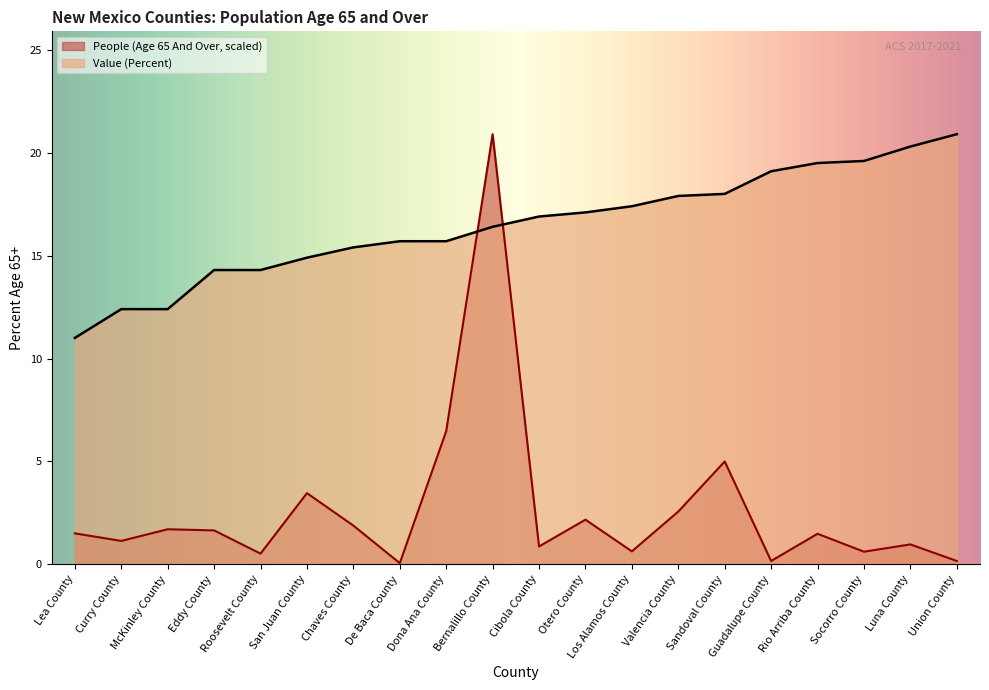

Reading right to left, list all the values displayed in this chart.

Value (Percent): Union County=20.9	Luna County=20.3	Socorro County=19.6	Rio Arriba County=19.5	Guadalupe County=19.1	Sandoval County=18.0	Valencia County=17.9	Los Alamos County=17.4	Otero County=17.1	Cibola County=16.9	Bernalillo County=16.4	Dona Ana County=15.7	De Baca County=15.7	Chaves County=15.4	San Juan County=14.9	Roosevelt County=14.3	Eddy County=14.3	McKinley County=12.4	Curry County=12.4	Lea County=11.0
People (Age 65 And Over): Union County=0.2	Luna County=1.0	Socorro County=0.6	Rio Arriba County=1.5	Guadalupe County=0.2	Sandoval County=5.0	Valencia County=2.6	Los Alamos County=0.6	Otero County=2.2	Cibola County=0.9	Bernalillo County=20.9	Dona Ana County=6.5	De Baca County=0.1	Chaves County=1.9	San Juan County=3.5	Roosevelt County=0.5	Eddy County=1.6	McKinley County=1.7	Curry County=1.1	Lea County=1.5